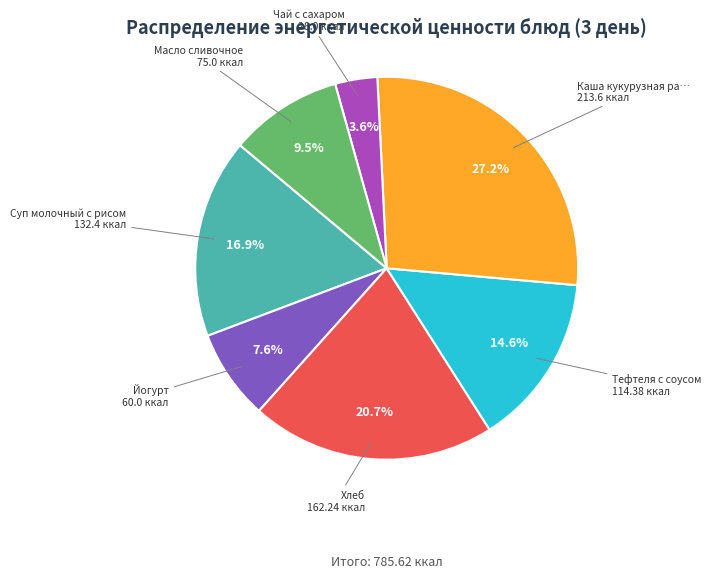

Is there any slice that represents more than half of the pie?

No